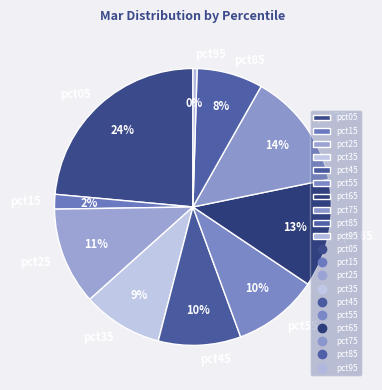

To the nearest percent, what is the difference between the pct85 and pct05 slice percentages?

16%